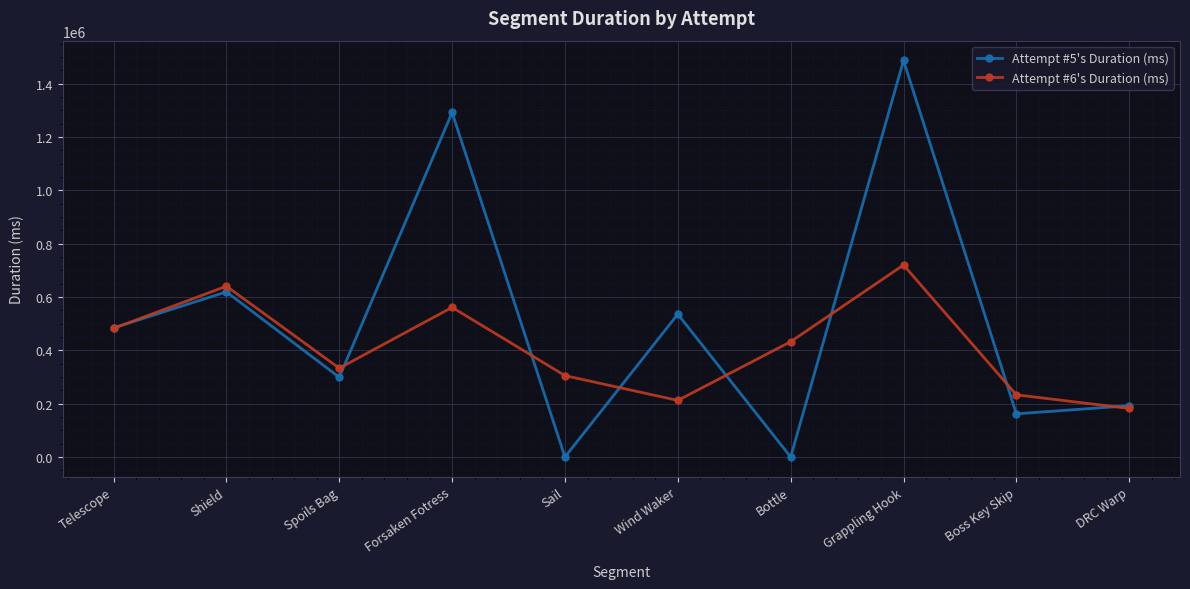

At which category does the chart reach its peak across all series?

Grappling Hook